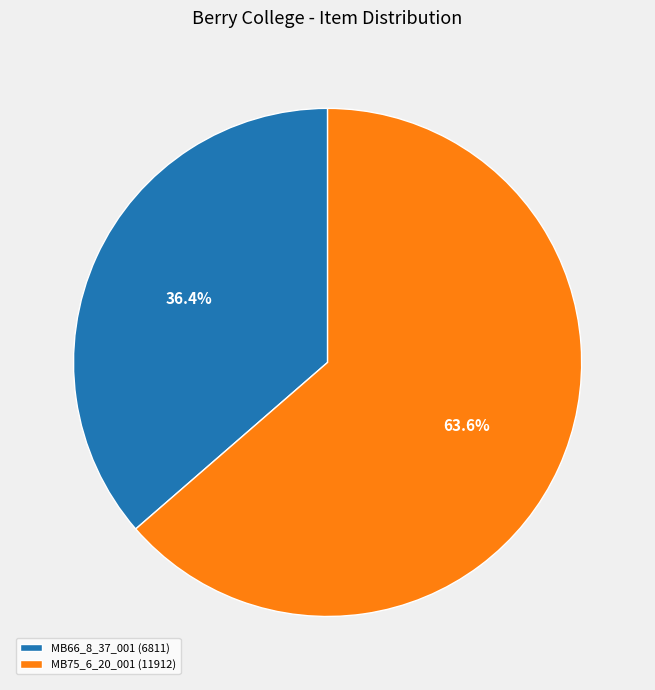

How many segments does this pie chart have?

2